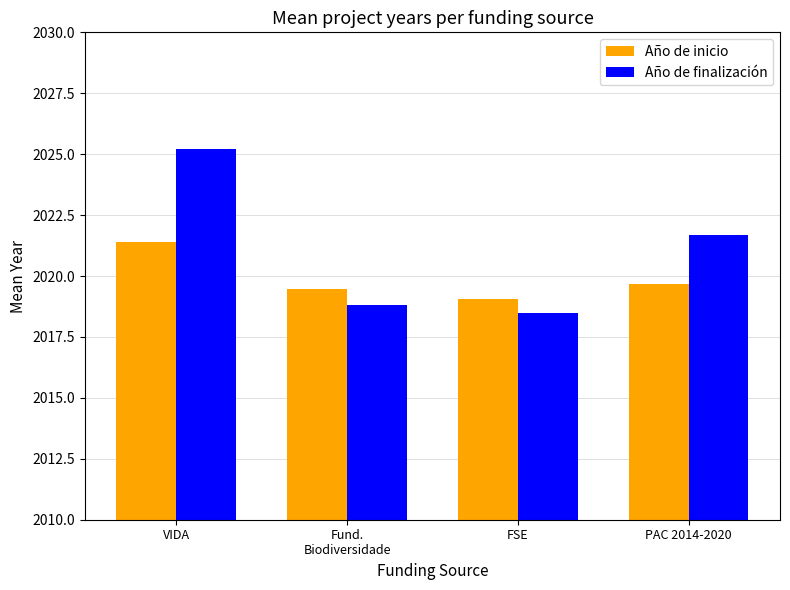

How many series are shown in this chart?

2